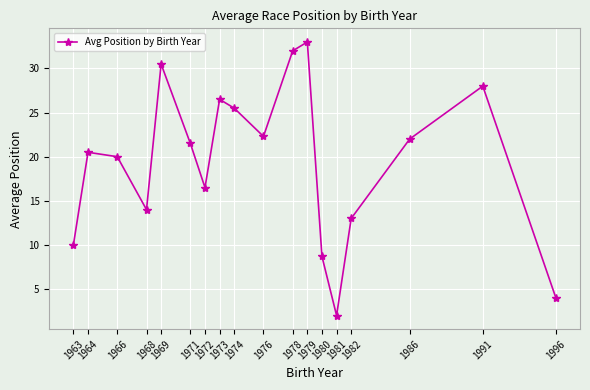

True or false: the data shows 35.9 at 1964.

False